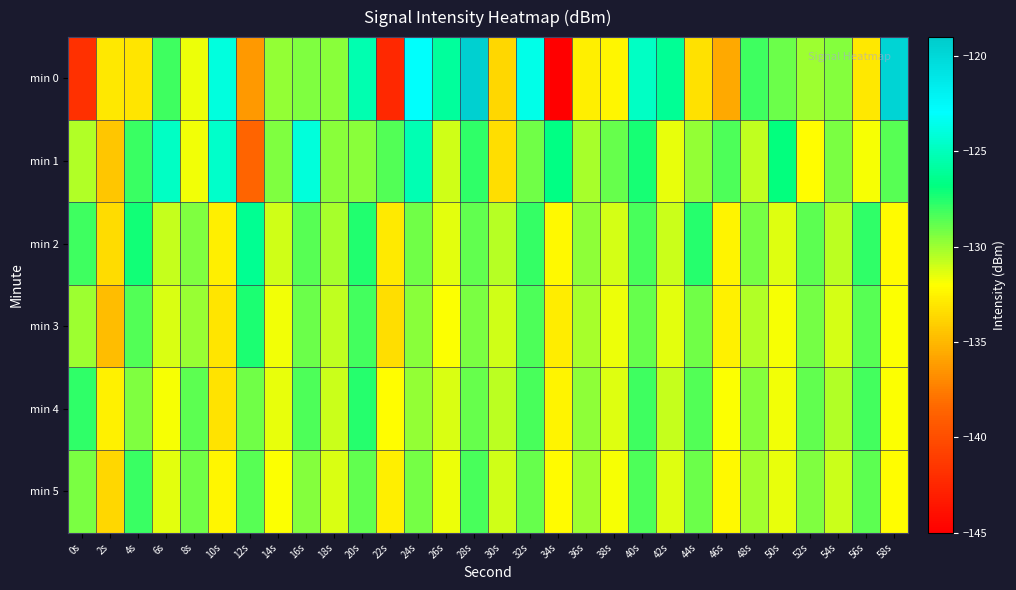

Which has a higher value, 38s or 24s?

24s